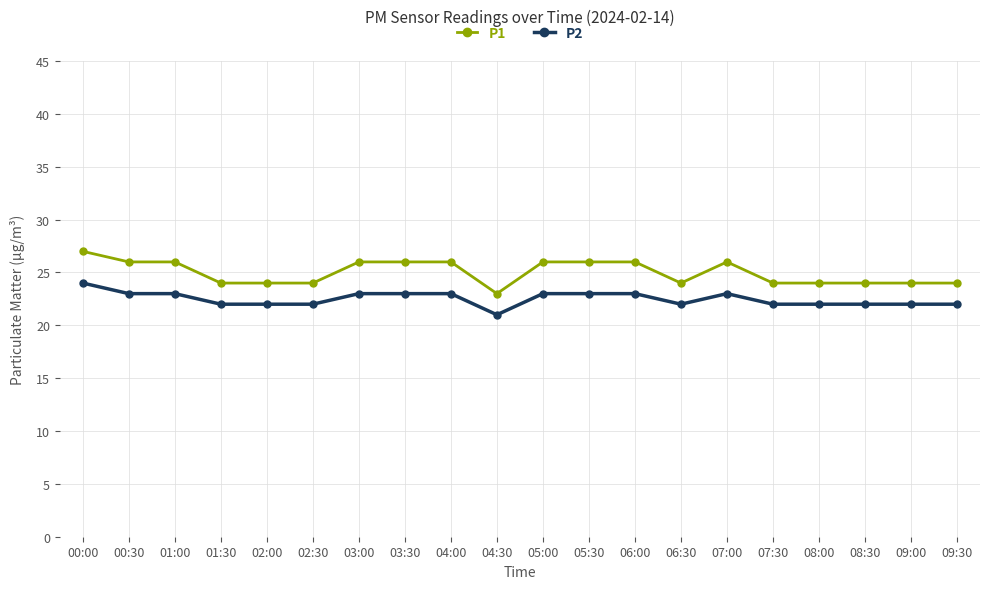

Rank the series by their maximum value, from lowest to highest.

P2, P1